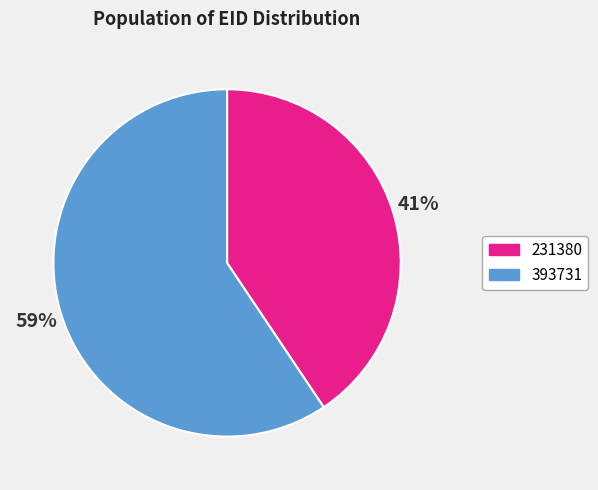

What is the ratio of the value at 231380 to the value at 393731?

0.7